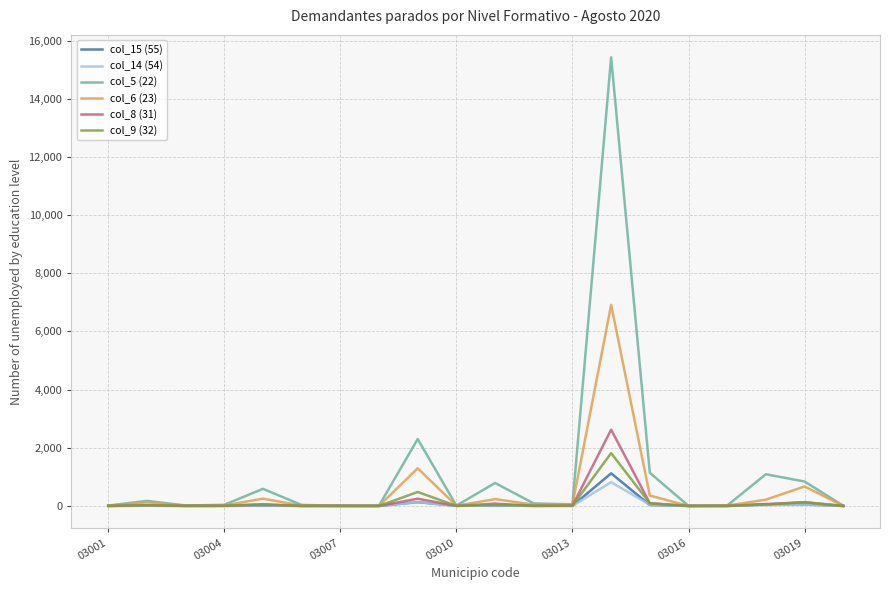

Which series has the widest spread of values?

col_5 (22)